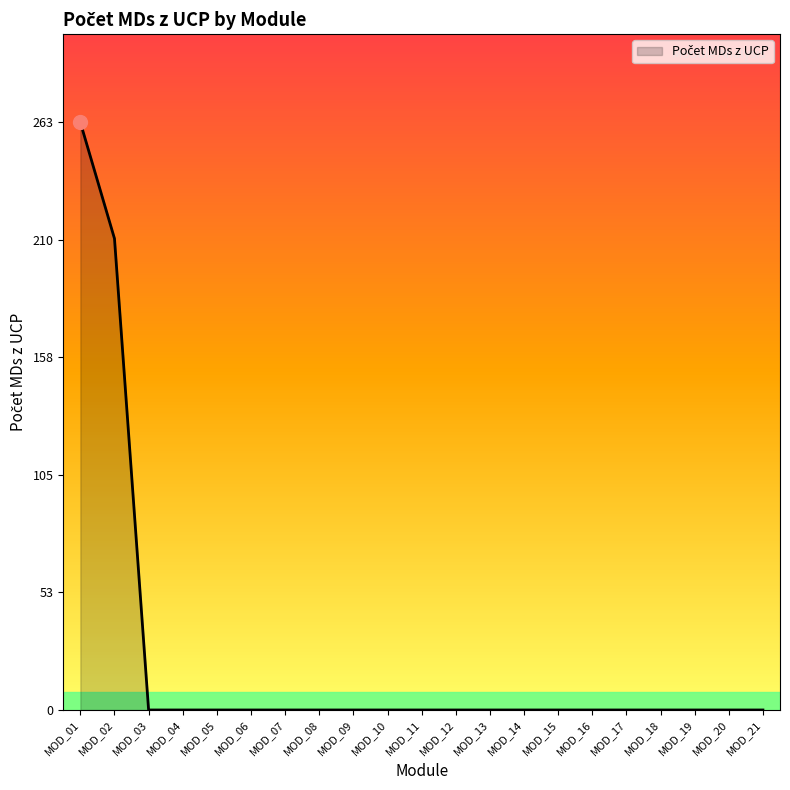

Reading left to right, what are all the values shown in this chart?

MOD_01=263	MOD_02=211	MOD_03=0	MOD_04=0	MOD_05=0	MOD_06=0	MOD_07=0	MOD_08=0	MOD_09=0	MOD_10=0	MOD_11=0	MOD_12=0	MOD_13=0	MOD_14=0	MOD_15=0	MOD_16=0	MOD_17=0	MOD_18=0	MOD_19=0	MOD_20=0	MOD_21=0